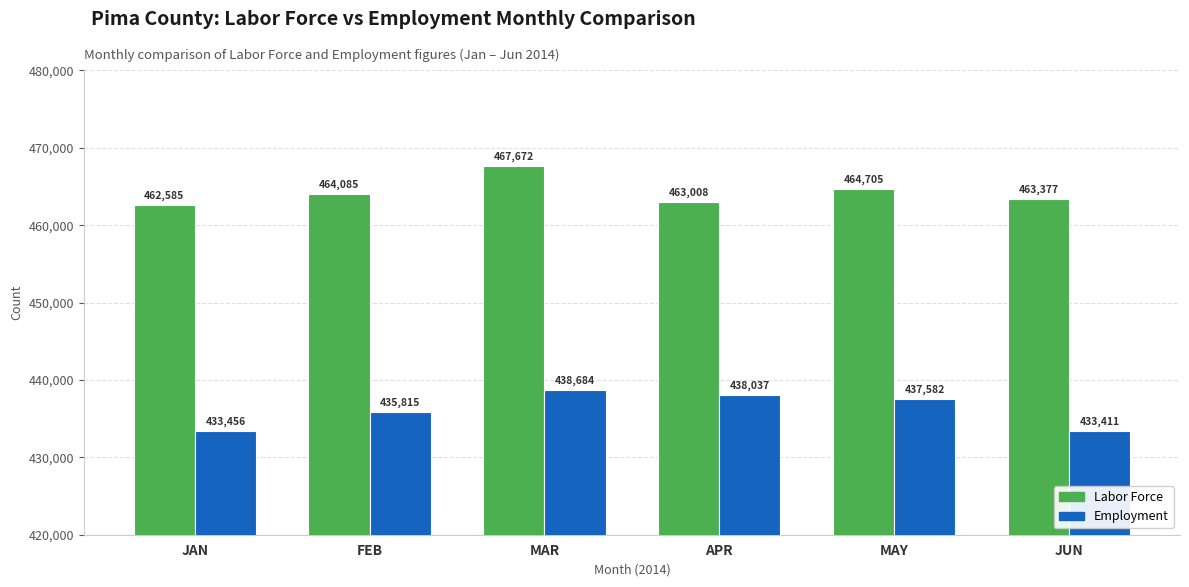

The value of Employment at JUN is 433411. True or false?

True